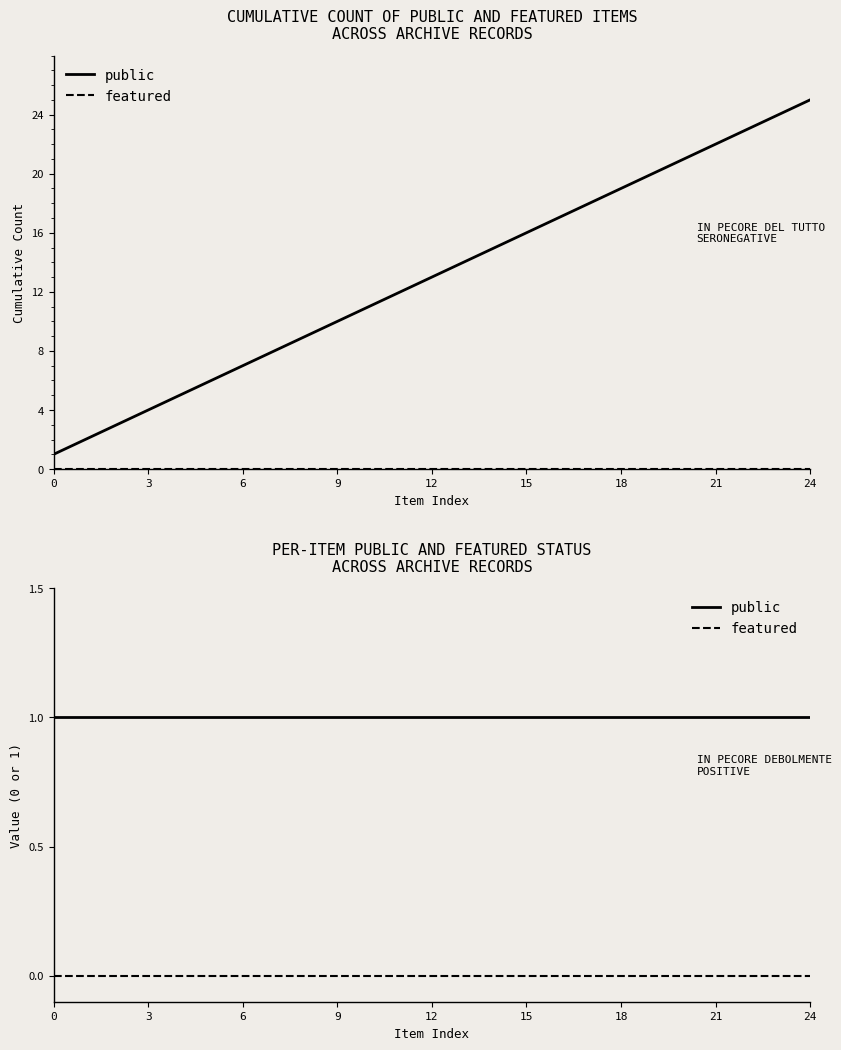

Which series has the largest total across all categories?

public